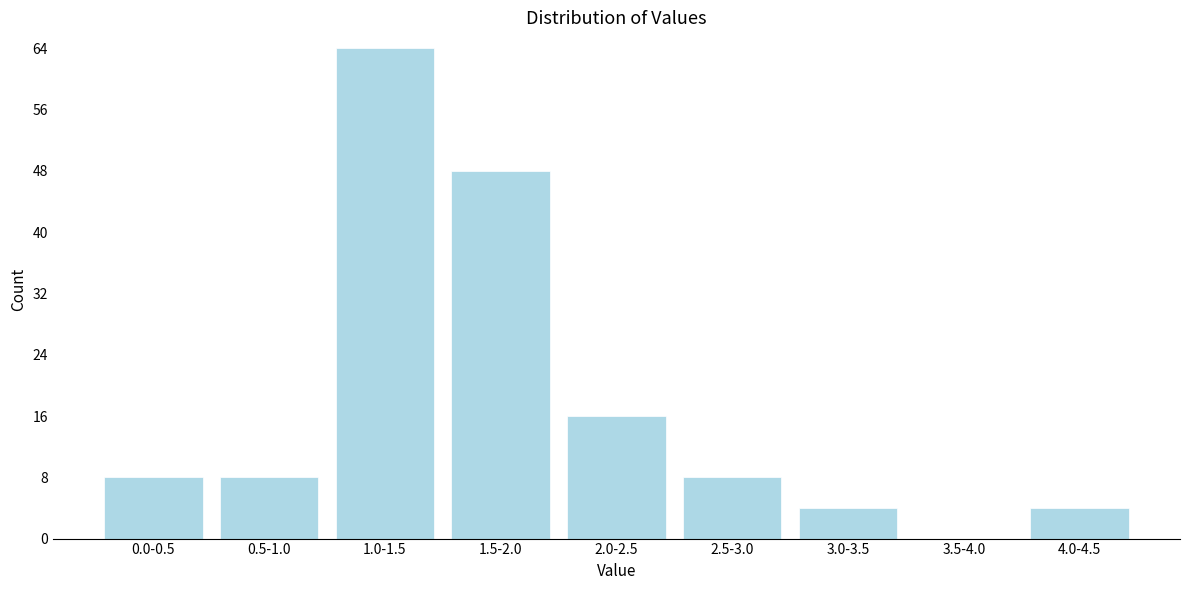

Reading left to right, transcribe all the data shown in this chart.

0.0-0.5=8	0.5-1.0=8	1.0-1.5=64	1.5-2.0=48	2.0-2.5=16	2.5-3.0=8	3.0-3.5=4	3.5-4.0=0	4.0-4.5=4